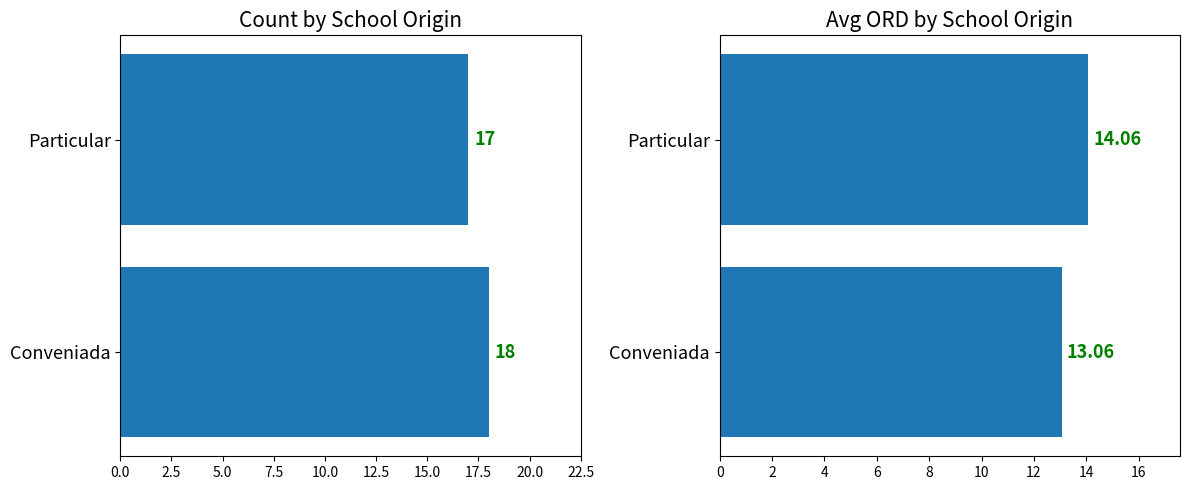

What is the sum of all Avg ORD values?

27.1